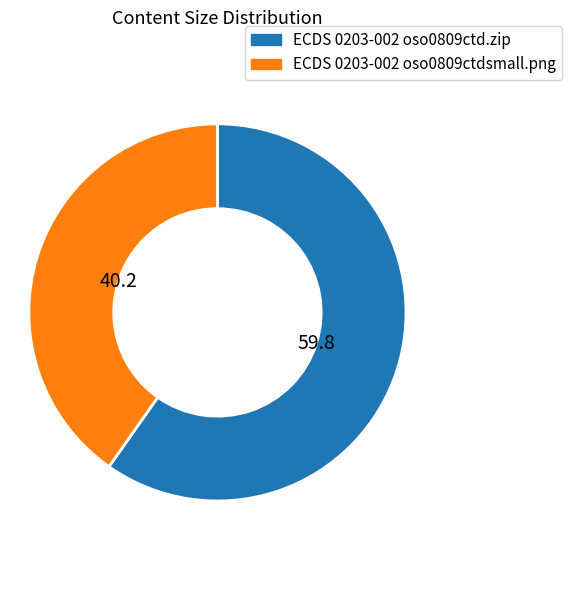

Is ECDS 0203-002 oso0809ctdsmall.png the majority of the pie?

No